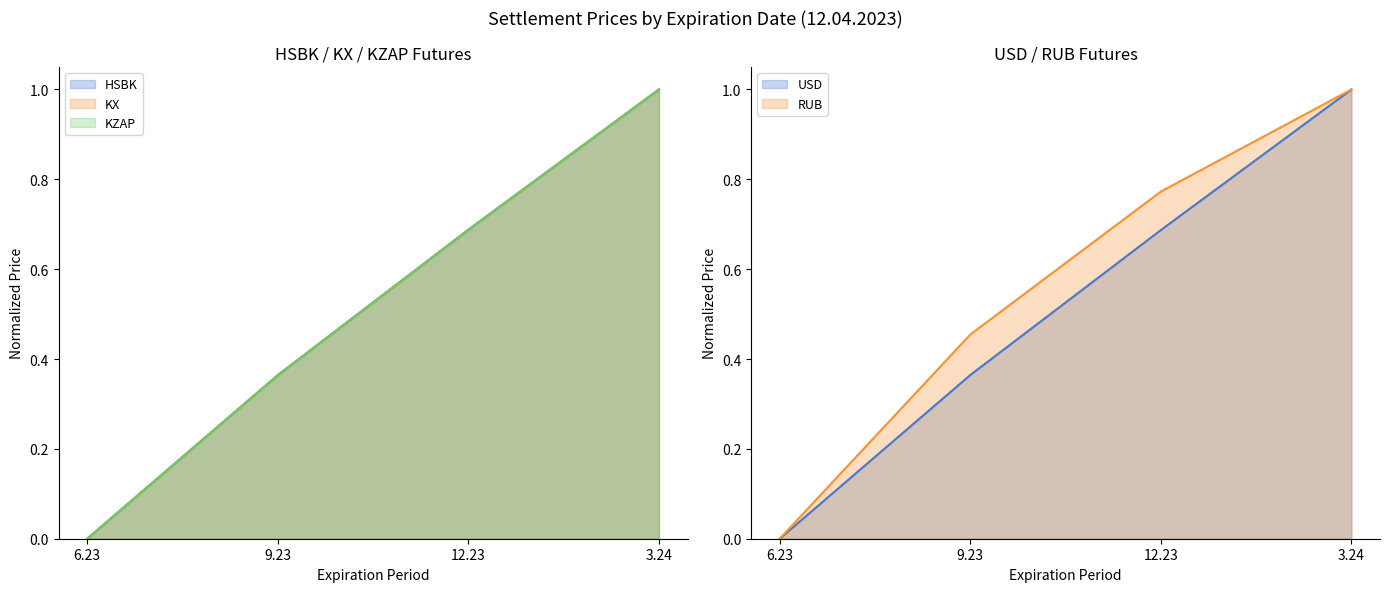

True or false: HSBK and KZAP cross at least once.

False